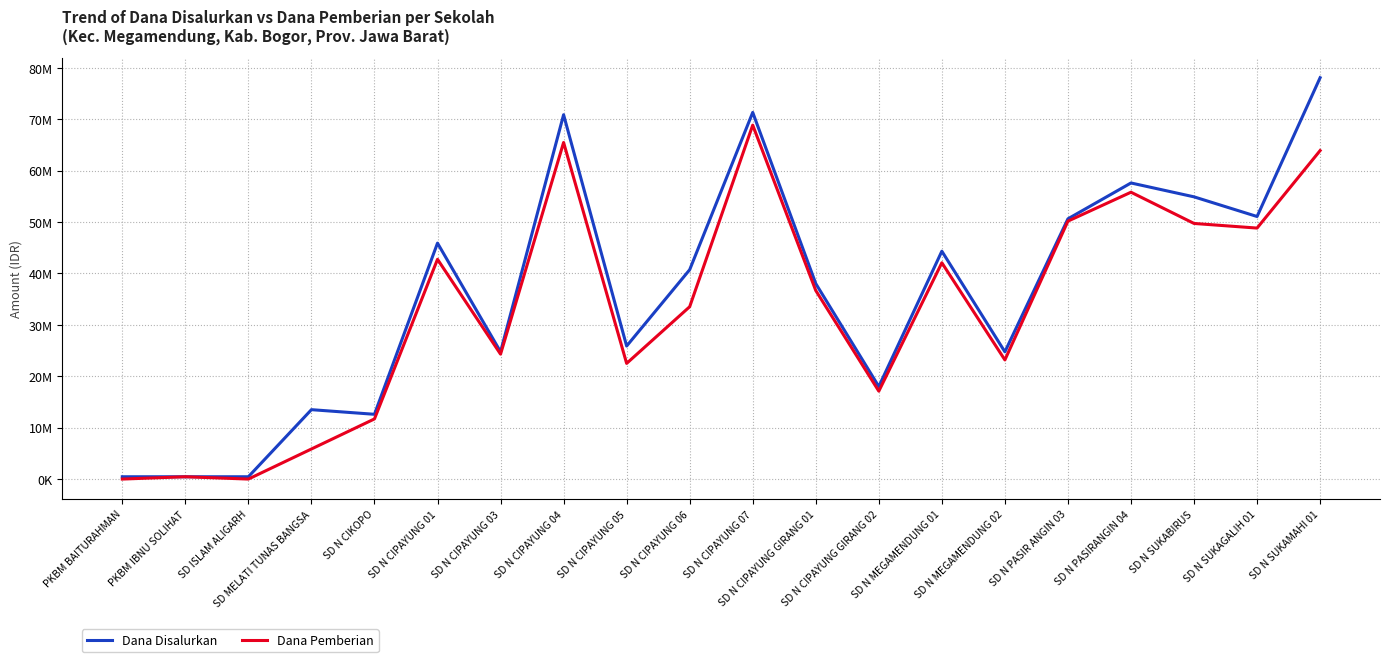

True or false: Dana Disalurkan and Dana Pemberian intersect in this chart.

False